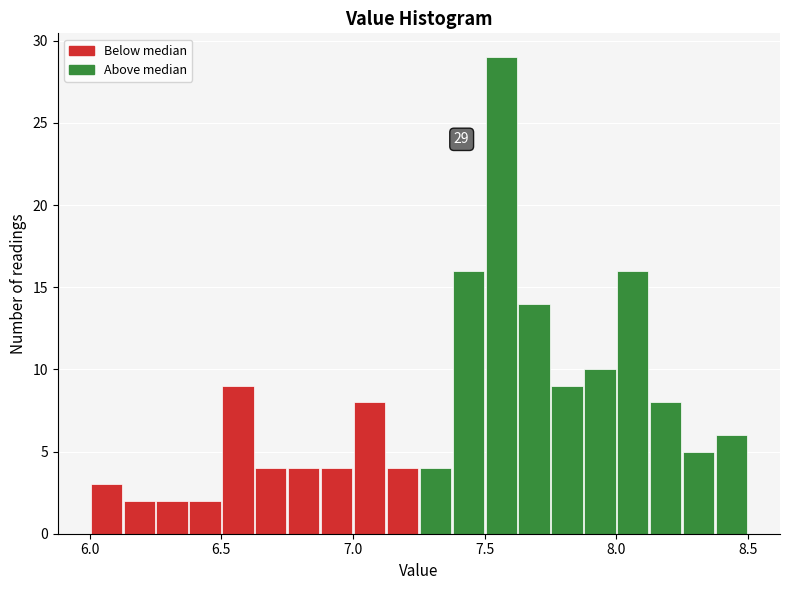

Around what value on the x-axis is the tallest bar? Give the approximate position of its centre, as read against the axis.

7.55